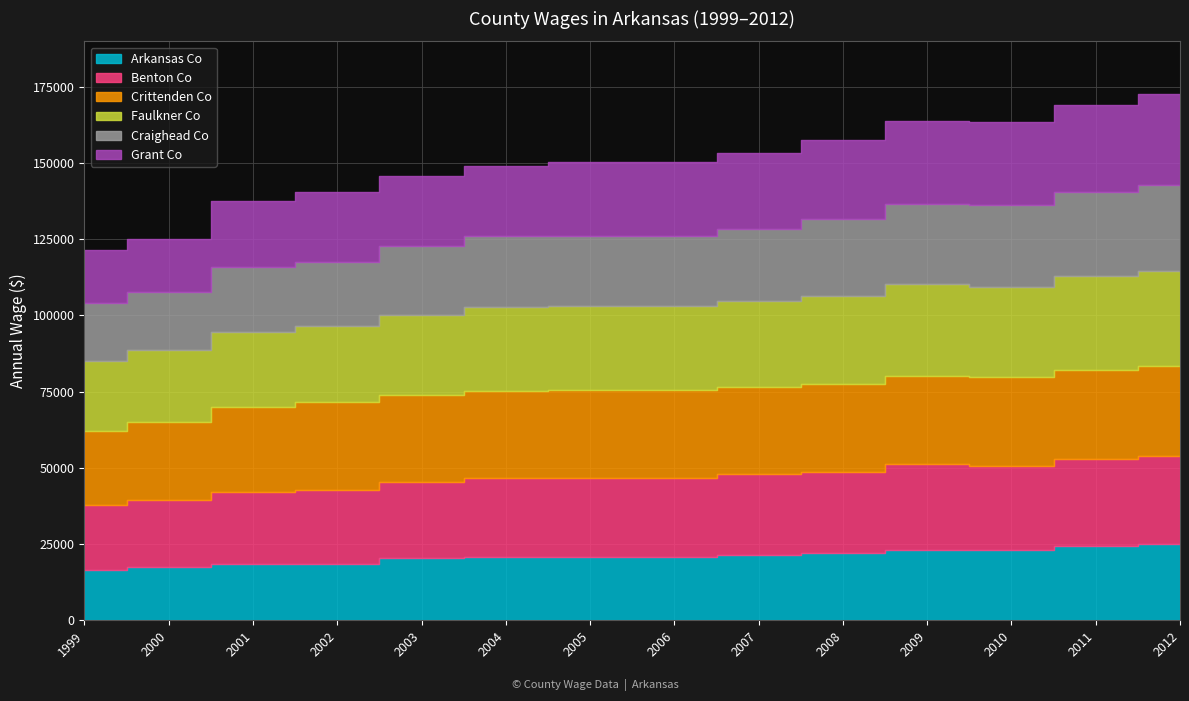

Which series changed the most between 2007 and 2008?

Craighead Co